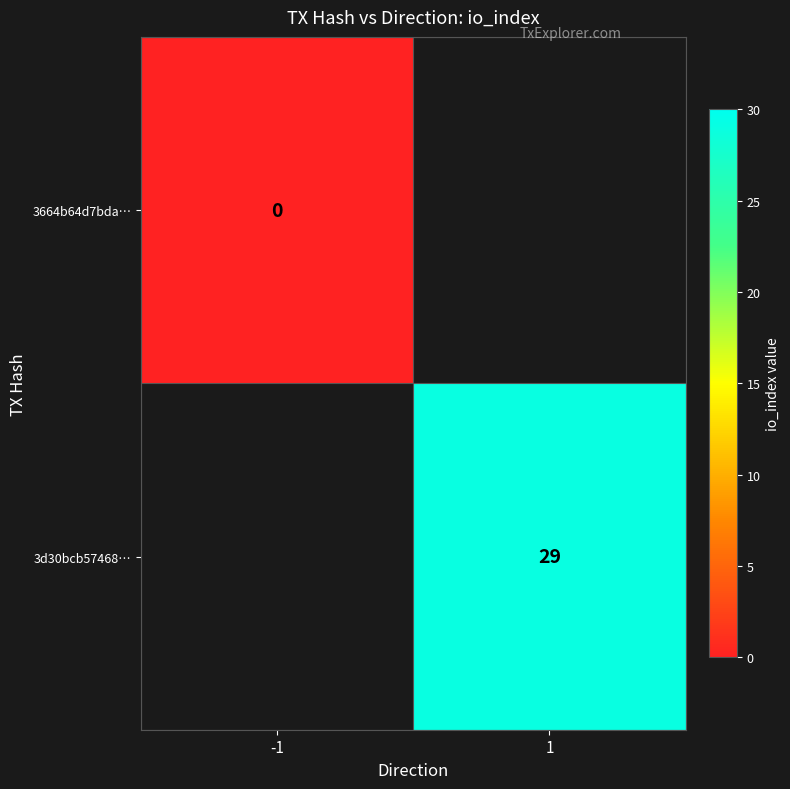

Is it true that 3d30bcb57468… equals 29 at 1?

True